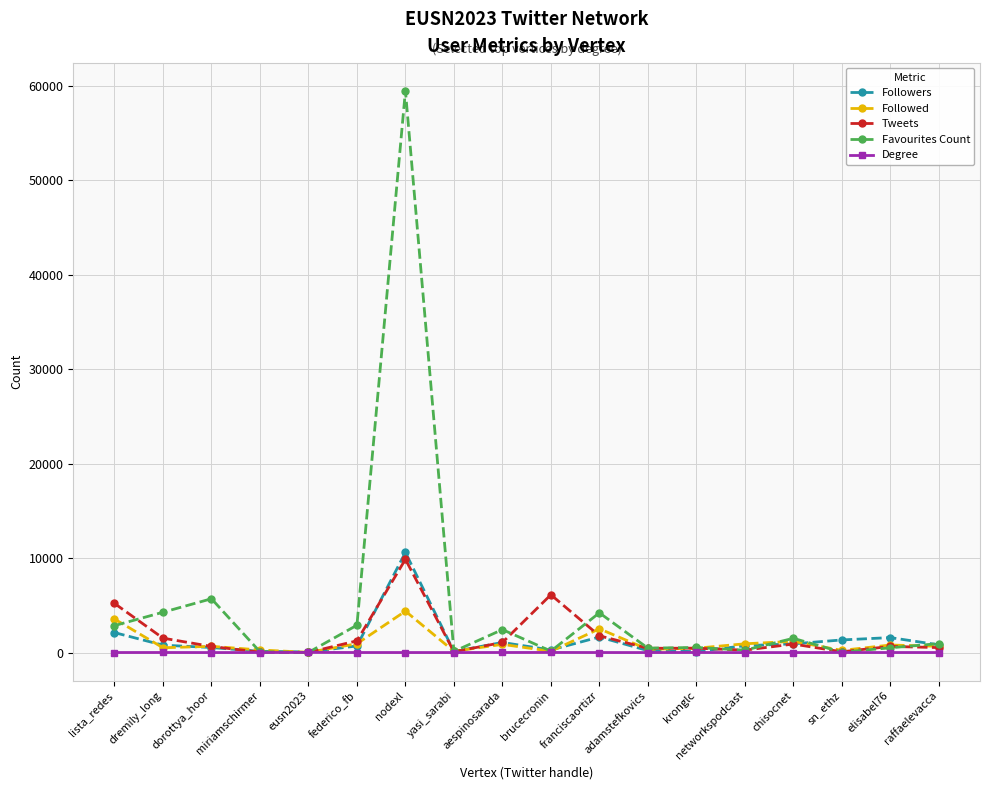

What is the lowest value of the Favourites Count series?

18